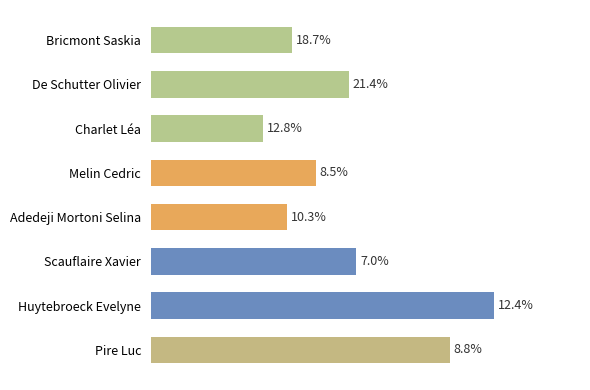

Does the chart contain any negative values?

No